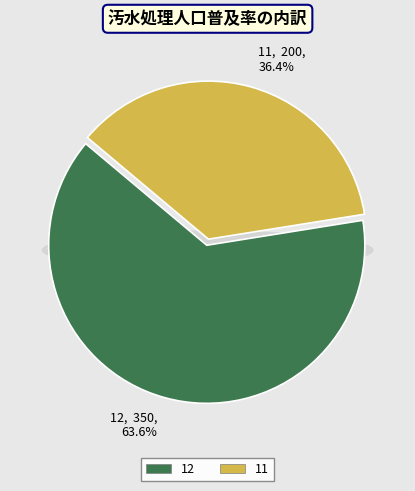

Is there any slice that represents more than half of the pie?

Yes